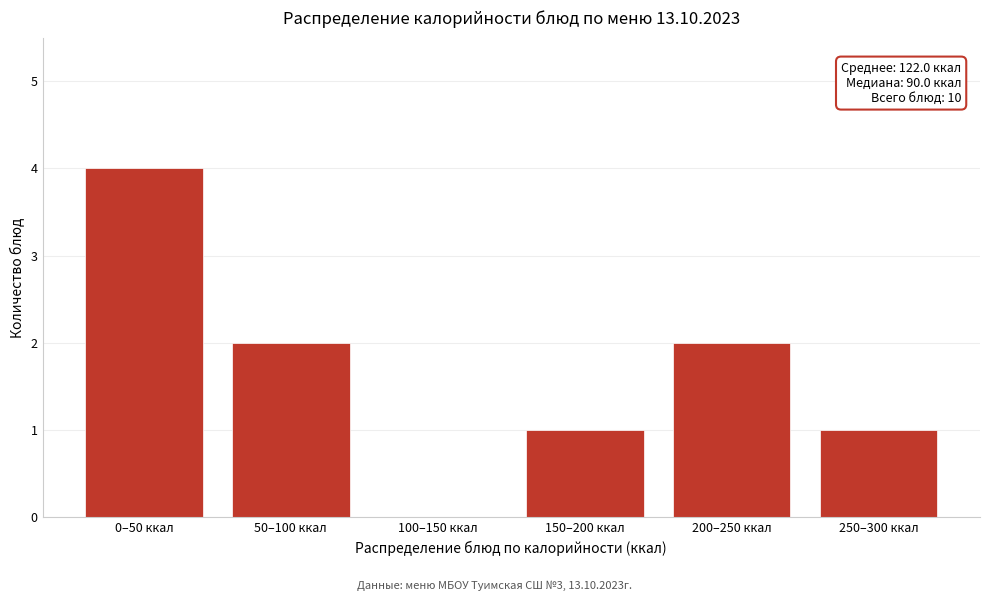

Reading left to right, transcribe all the data shown in this chart.

0–50 ккал=4	50–100 ккал=2	100–150 ккал=0	150–200 ккал=1	200–250 ккал=2	250–300 ккал=1